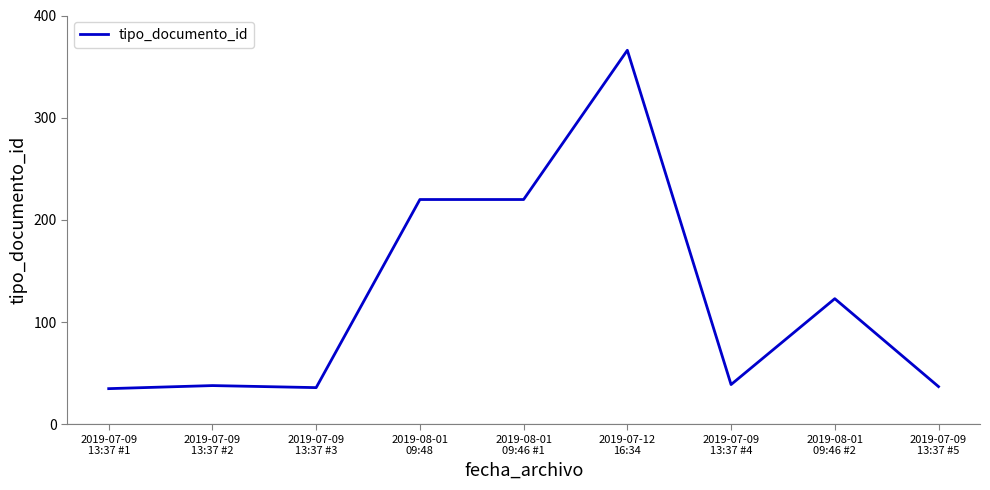

What is the change in value from 2019-07-09
13:37 #2 to 2019-07-12
16:34?

+328